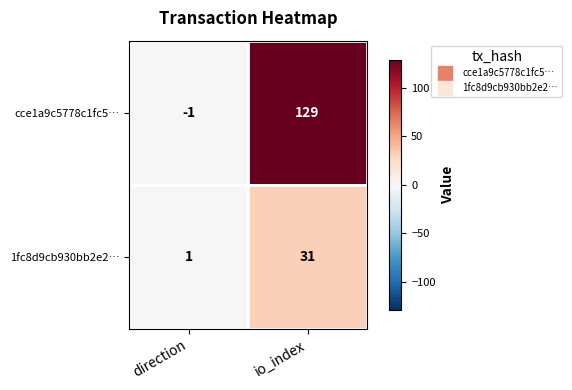

What is the sum of all cce1a9c5778c1fc5… values?

128